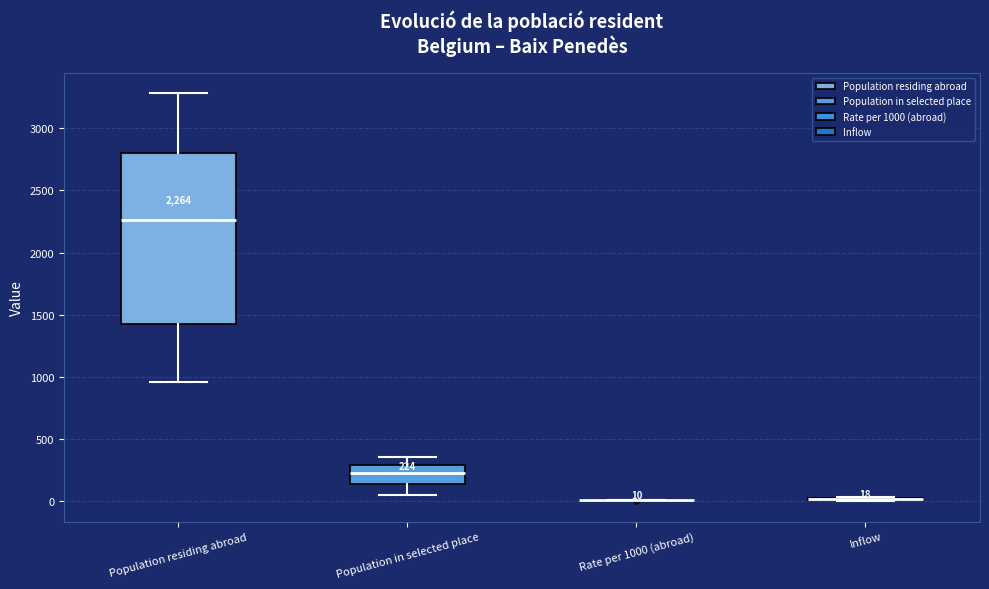

Comparing the boxes themselves (not the whiskers), which one is the tallest?

Population residing abroad